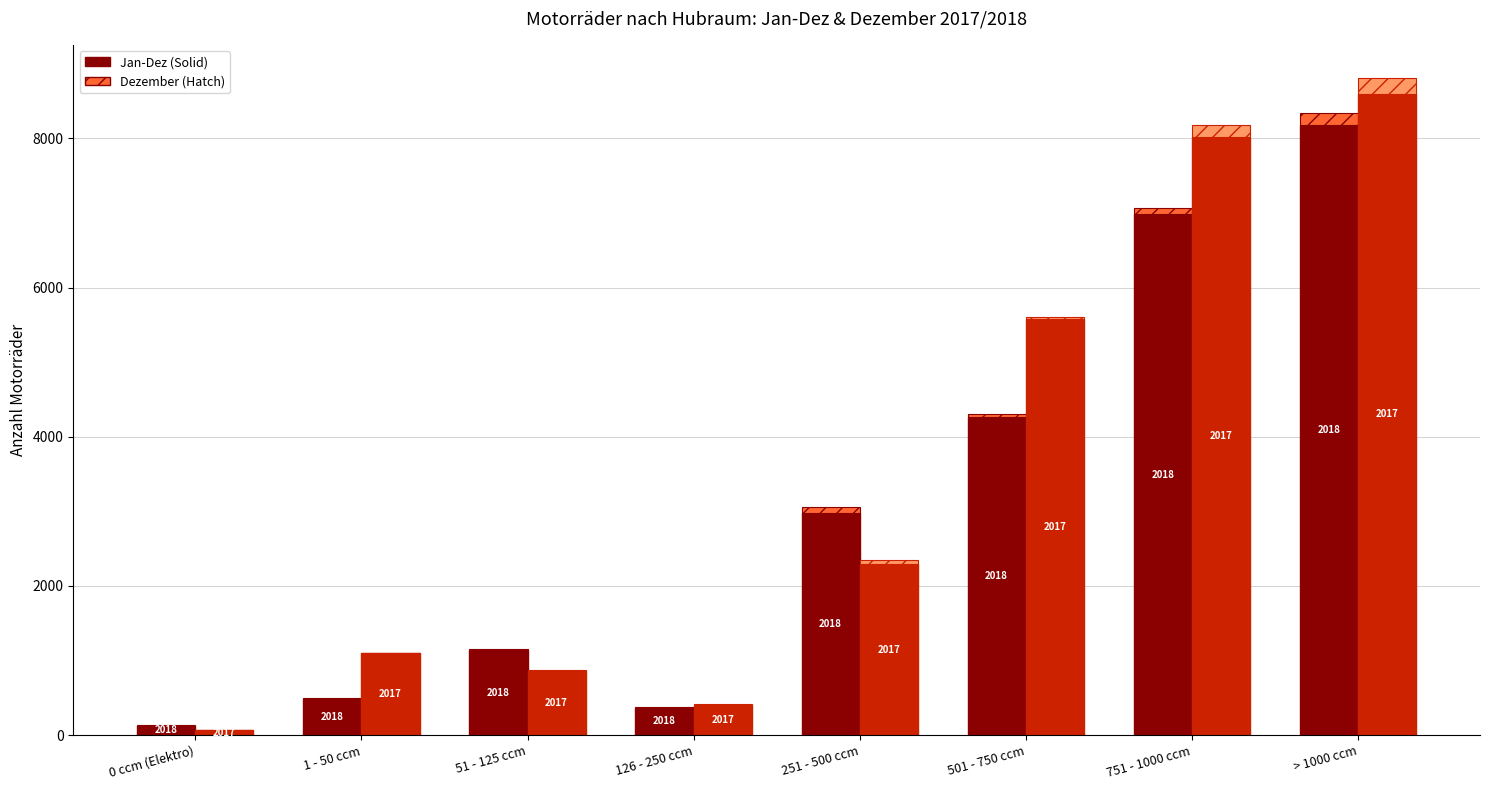

What is the label of the 6th bar from the right?

51 - 125 ccm